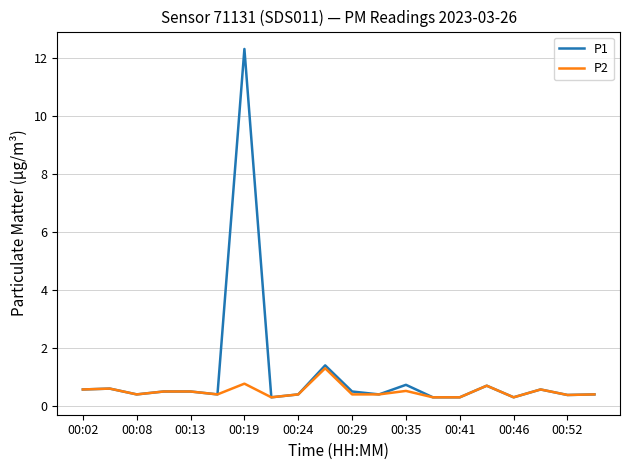

What is the difference between the maximum and minimum values in the P1 series?

12.0